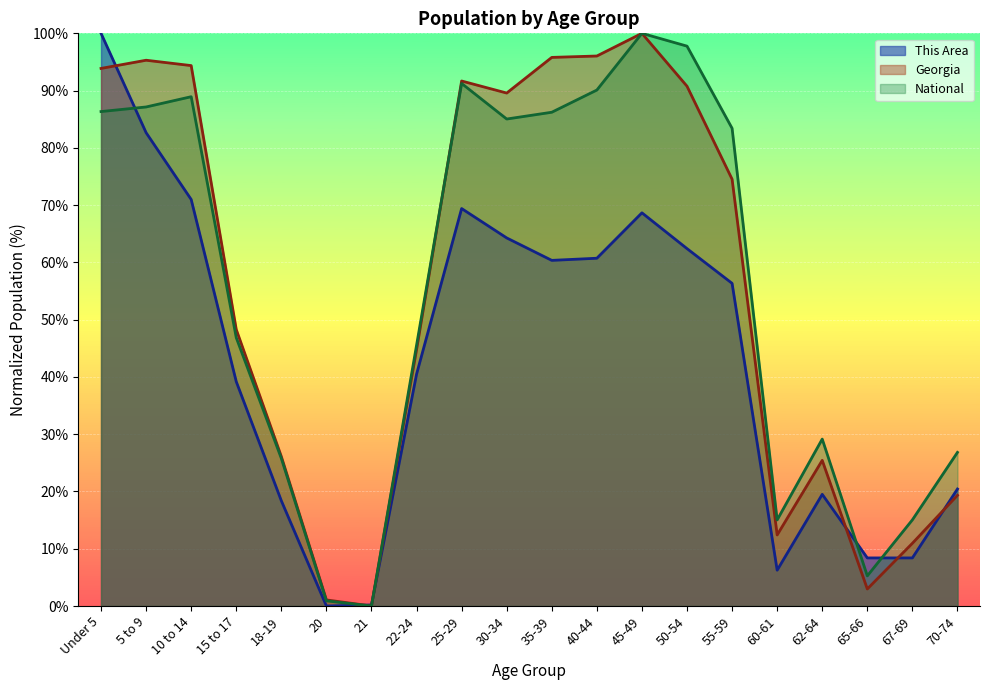

List the series in order of their peak value, highest first.

This Area, Georgia, National